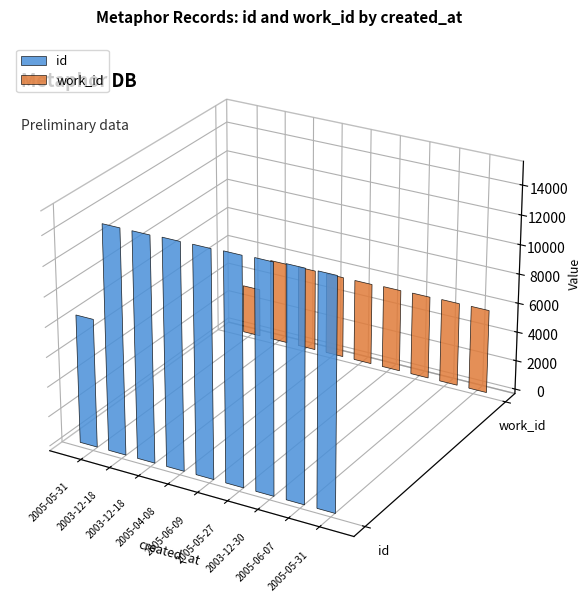

Read the work_id value at 2005-05-31, to the nearest 100.

3300